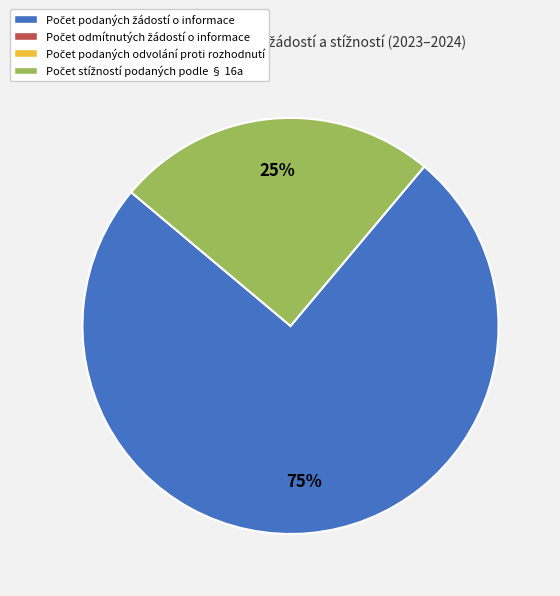

To the nearest percent, what is the difference between the largest and smallest slice percentages?

50%